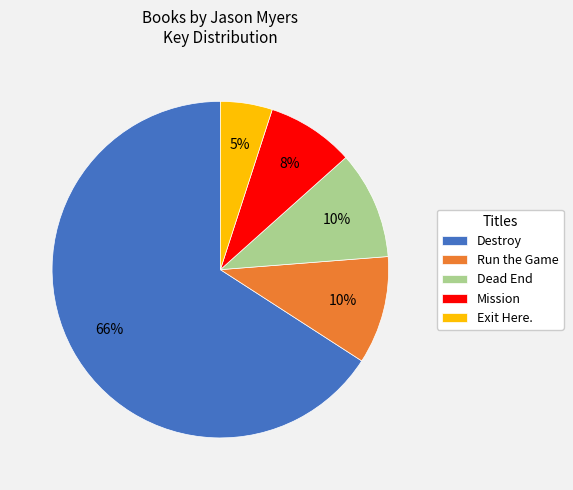

Is the sum of Mission and Dead End greater than half?

No